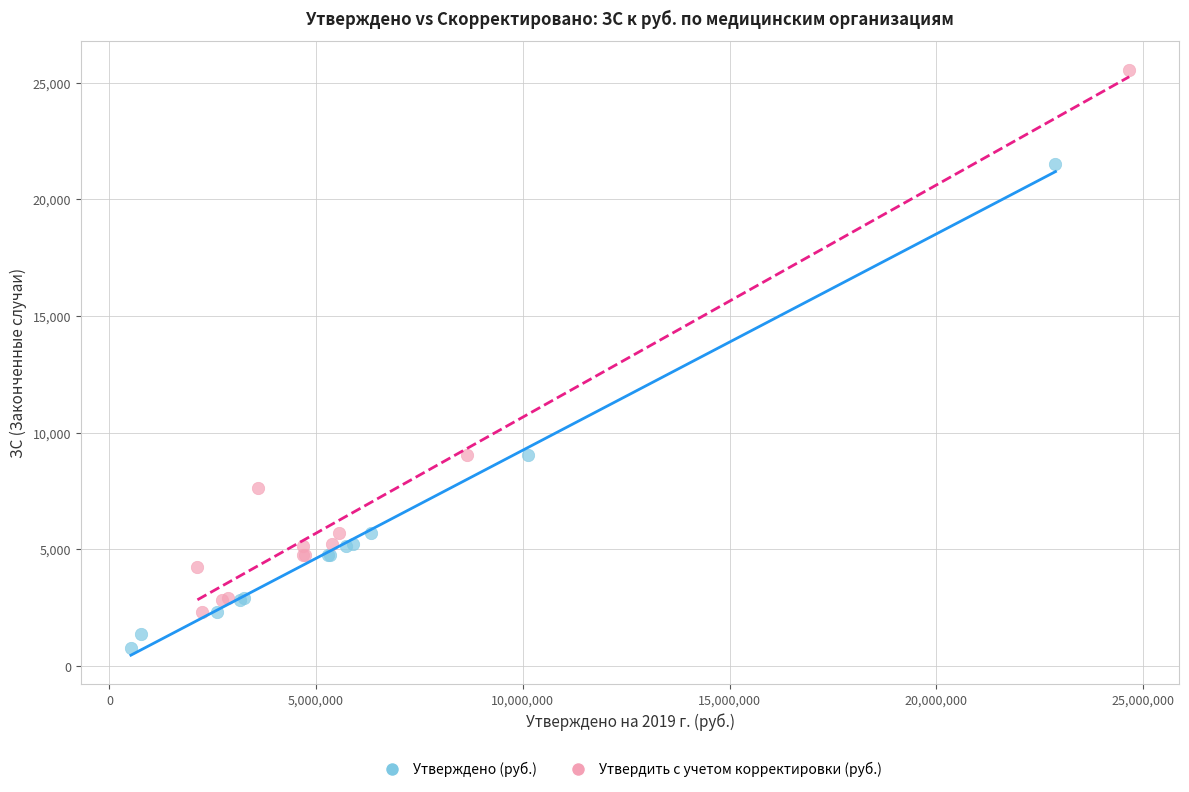

Which series reaches the maximum Y coordinate?

Утвердить с учетом корректировки (руб.)